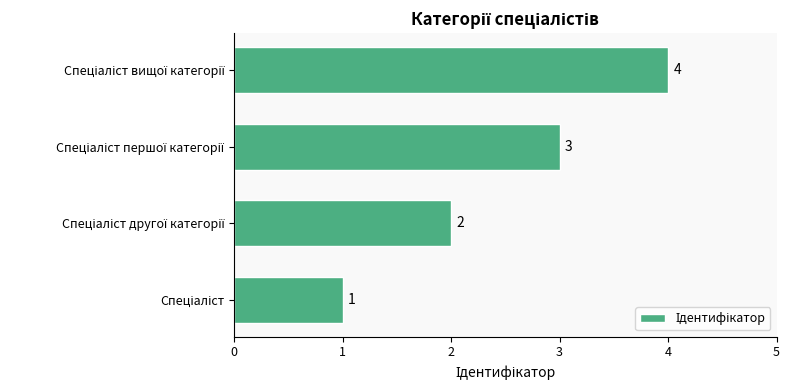

How many values are between 2 and 4?

3